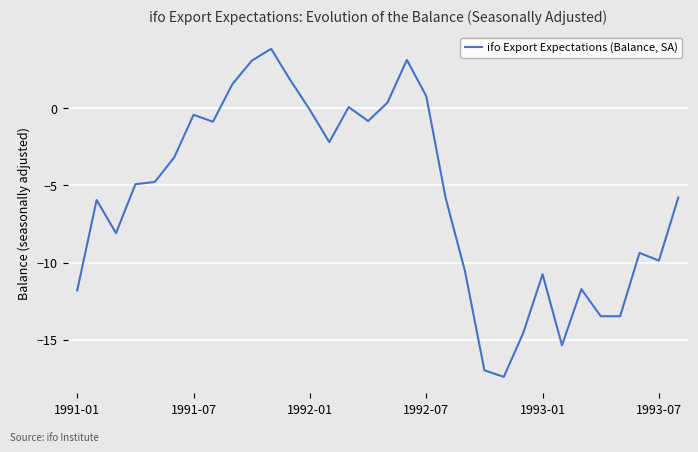

What is the greatest value displayed?

3.8